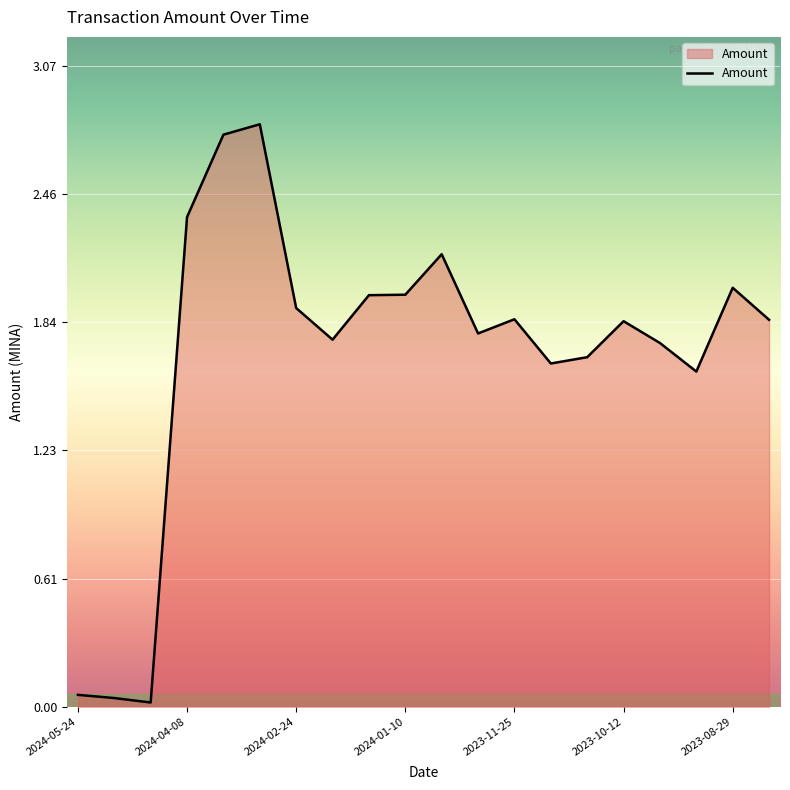

How many values exceed 1?

17